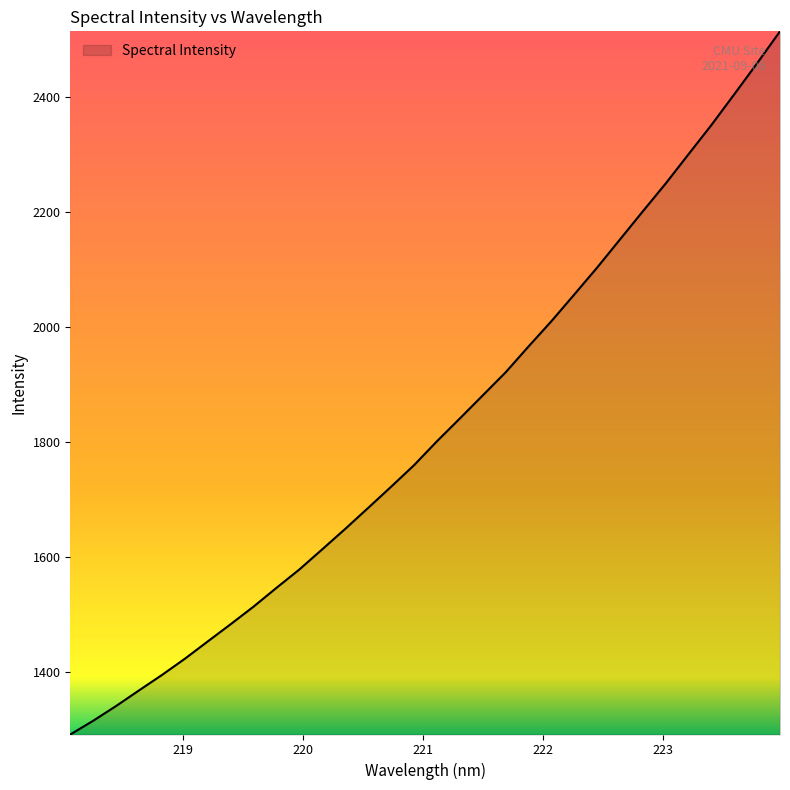

Does the chart display data point markers on the line(s)?

No